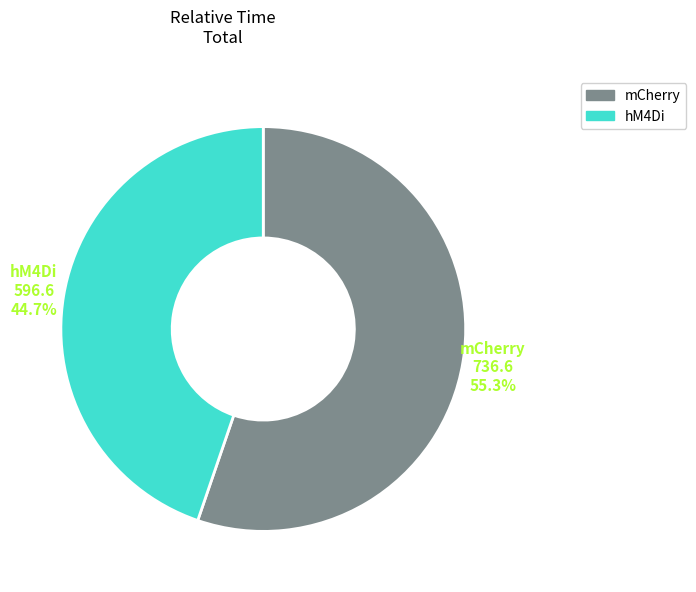

Is there any slice that represents more than half of the pie?

Yes